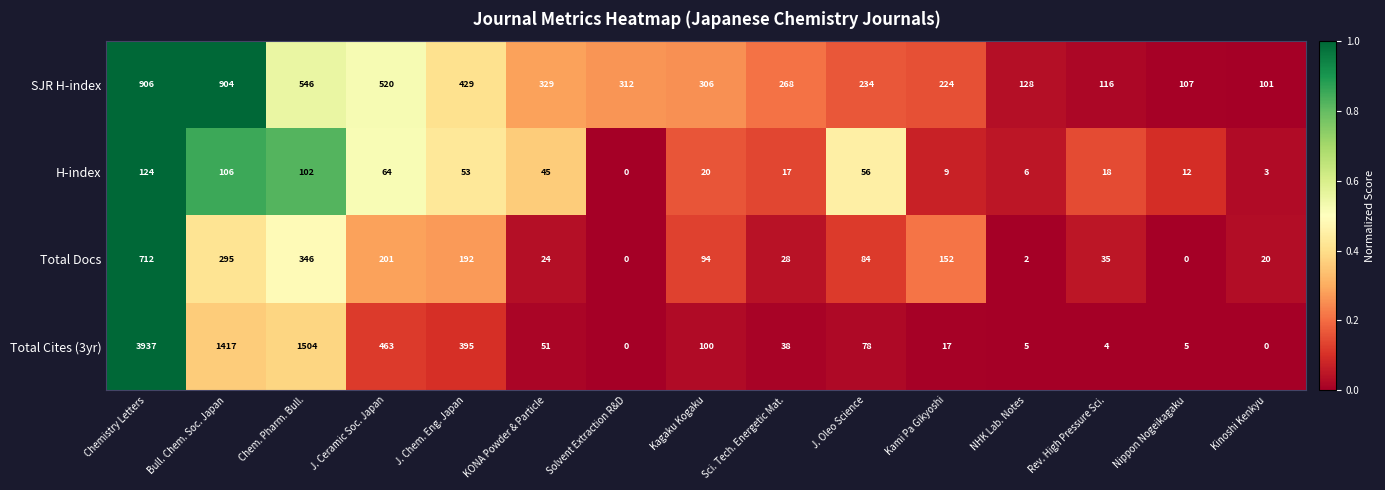

Which series changed the most between Chemistry Letters and Kinoshi Kenkyu?

Total Cites (3yr)